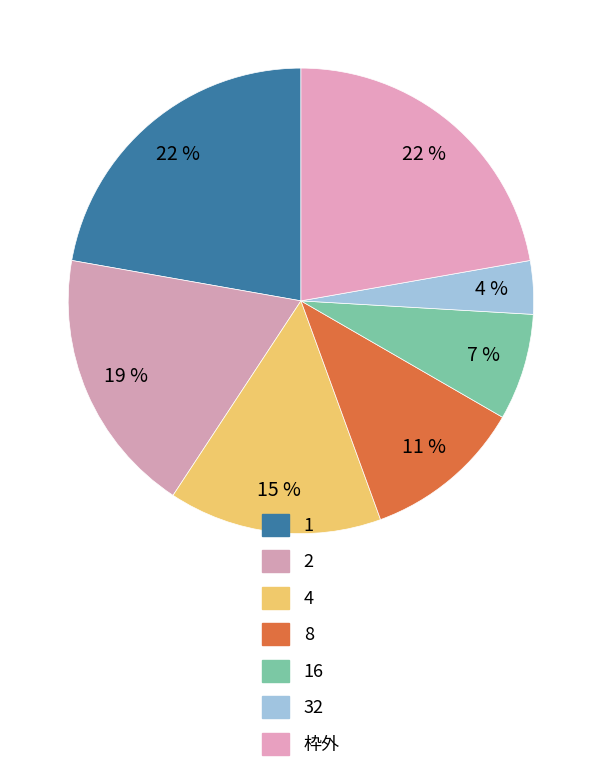

The 8 slice represents 2% of the pie. True or false?

False